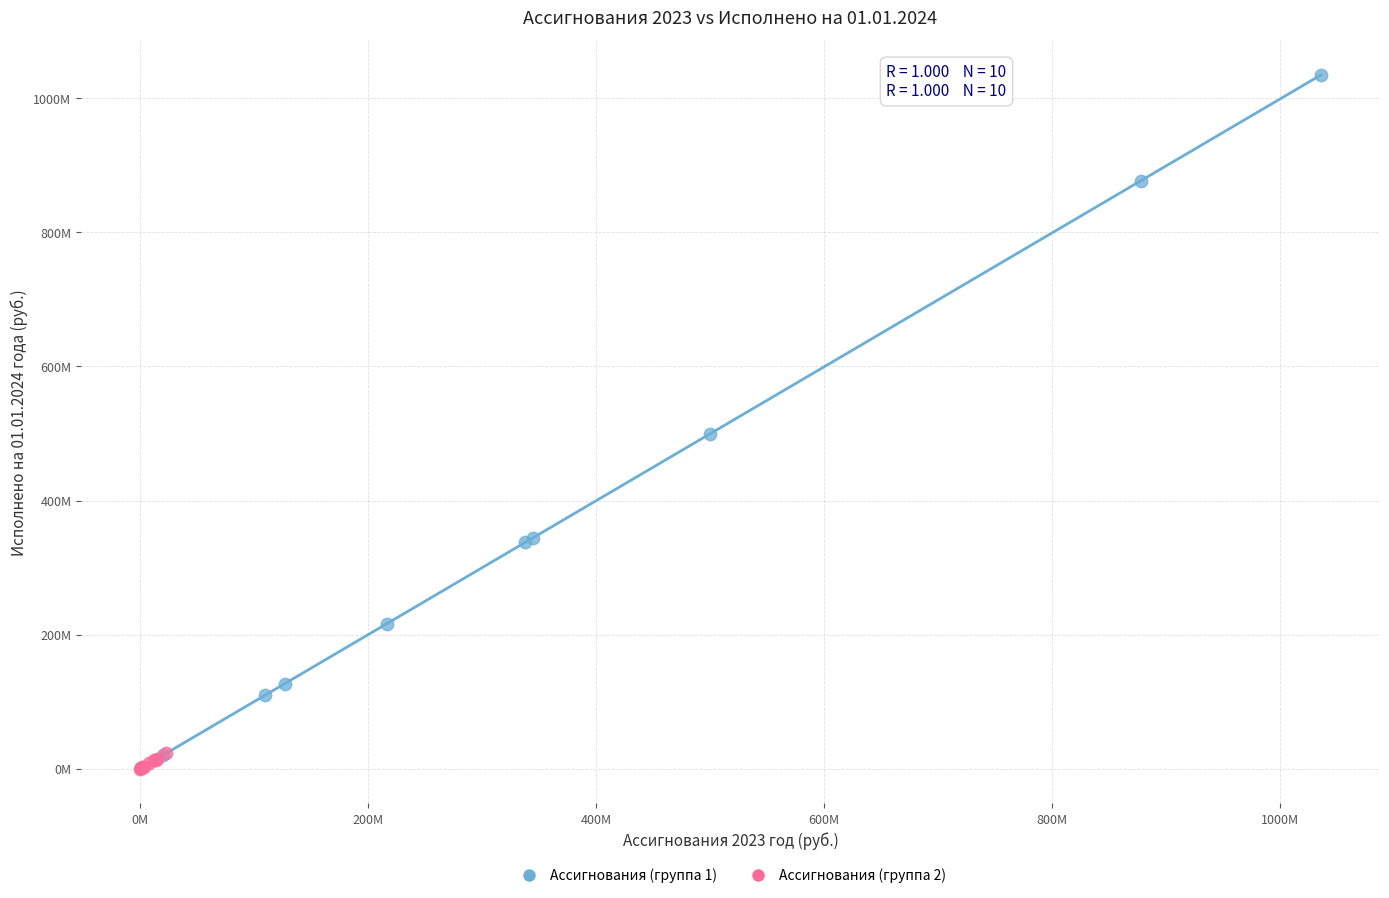

Which series has the widest spread of Y values?

Ассигнования (группа 1)